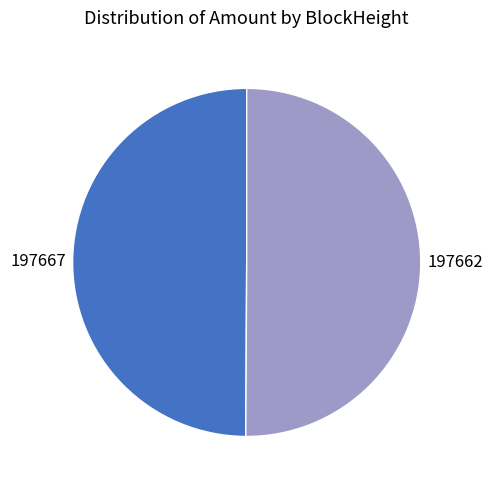

How many slices are in this pie chart?

2